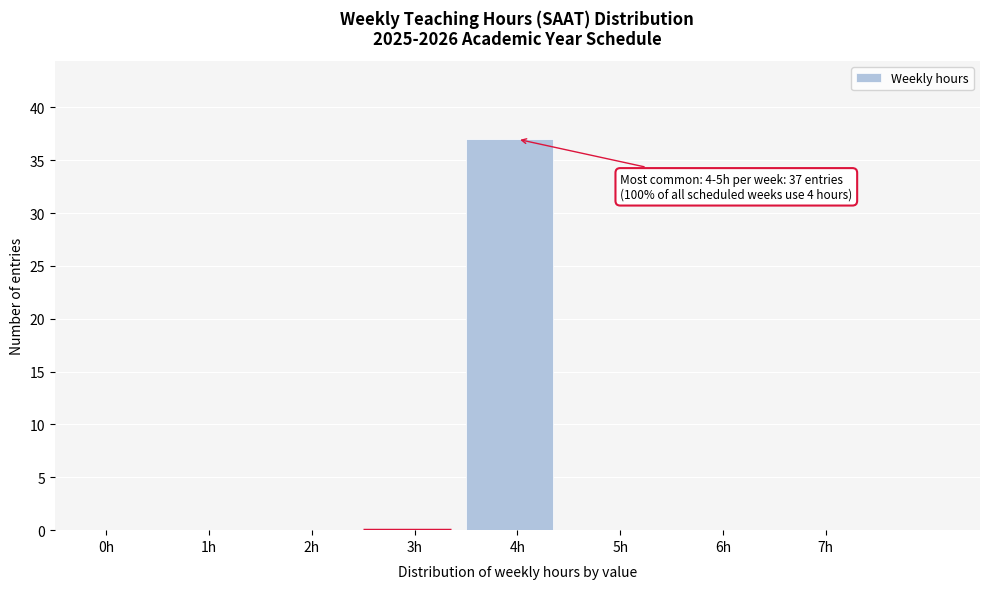

Reading left to right, list all the values displayed in this chart.

0h=0	1h=0	2h=0	3h=0	4h=37	5h=0	6h=0	7h=0